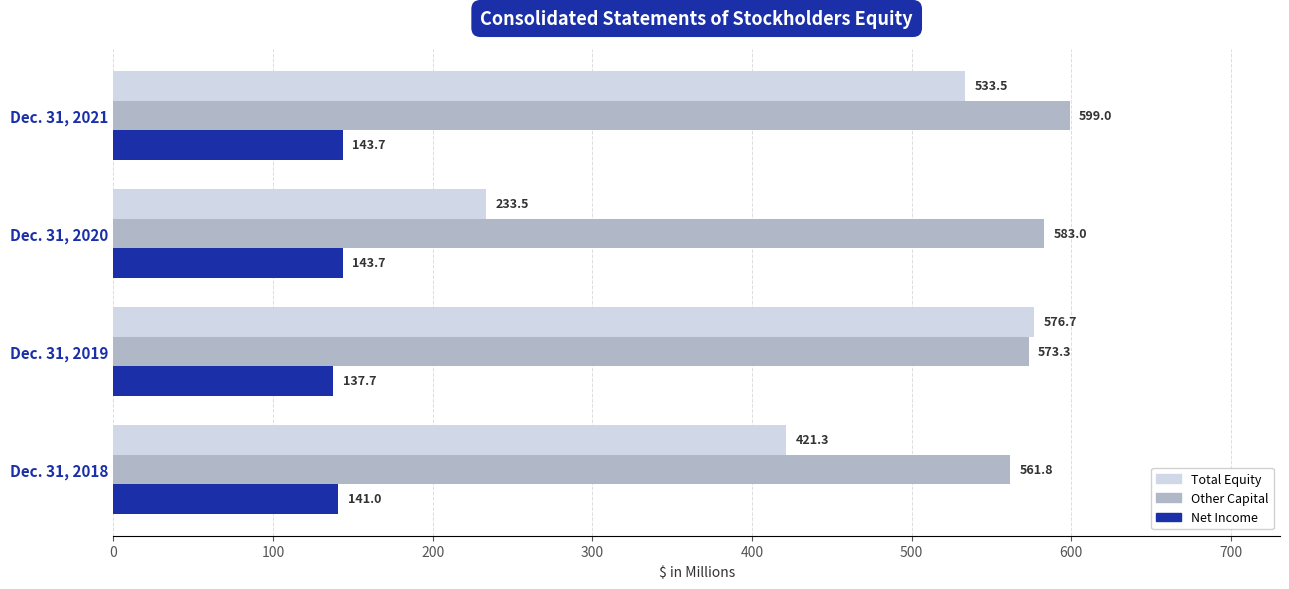

At how many categories does at least one series exceed 519?

4